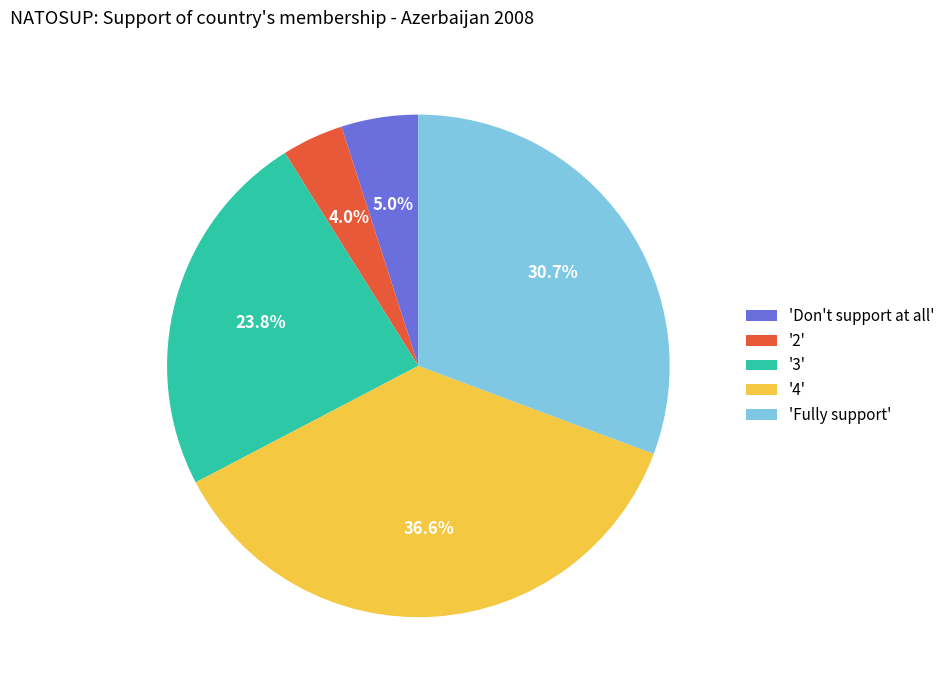

What is the largest slice in the pie chart?

'4'